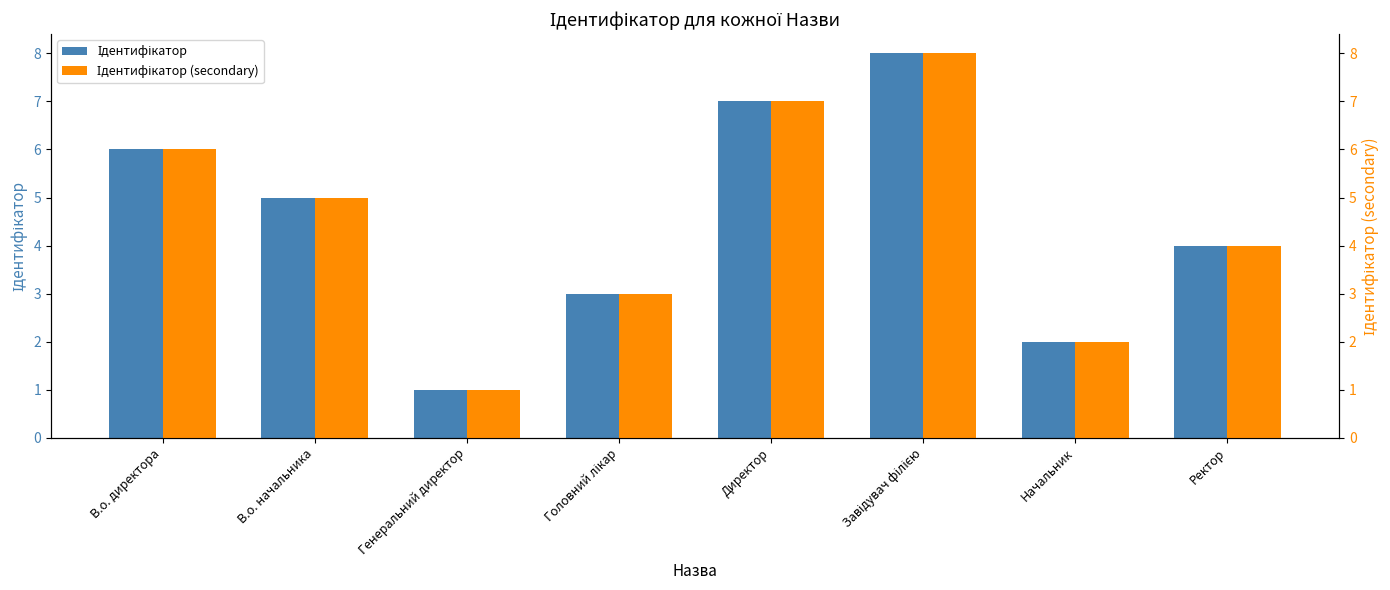

The value of Ідентифікатор (secondary) at В.о. директора is 6. True or false?

True